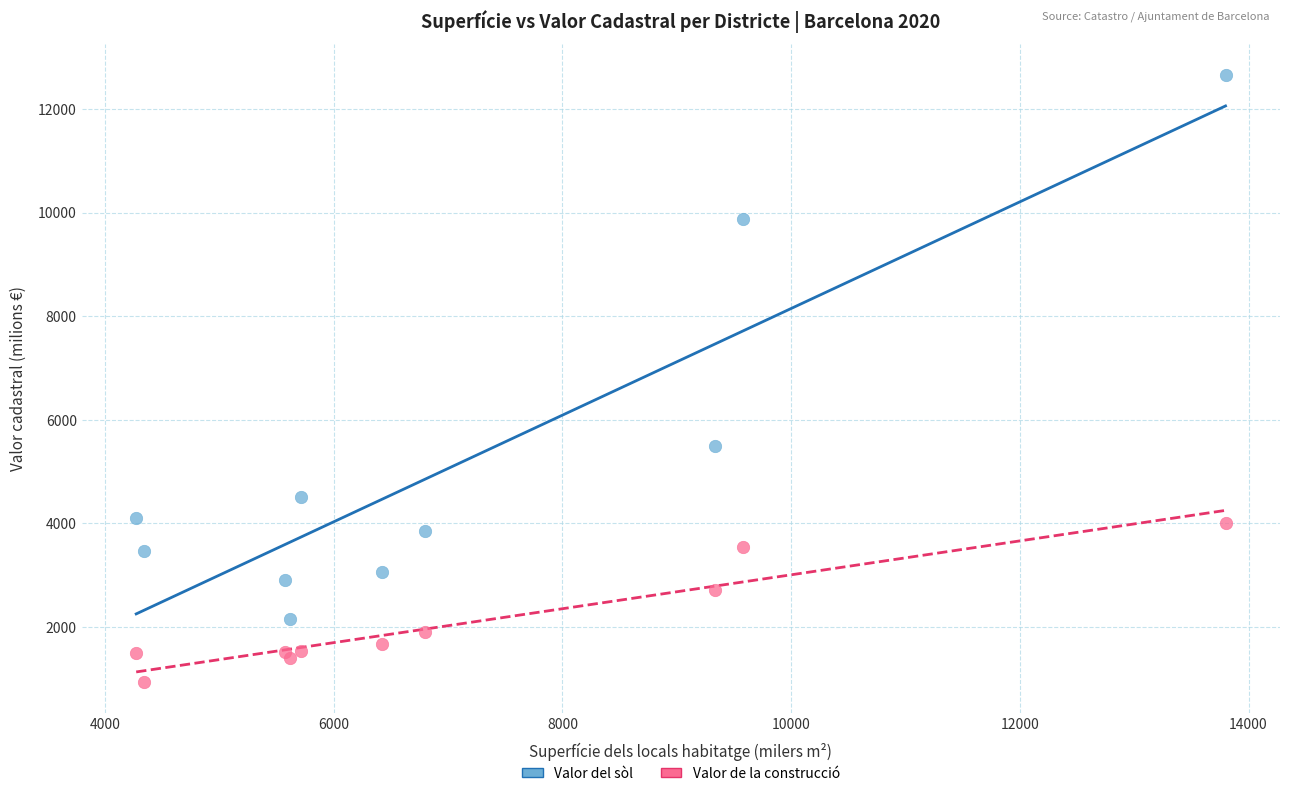

Across all series, what Y value is closest to 6795?

5494.7